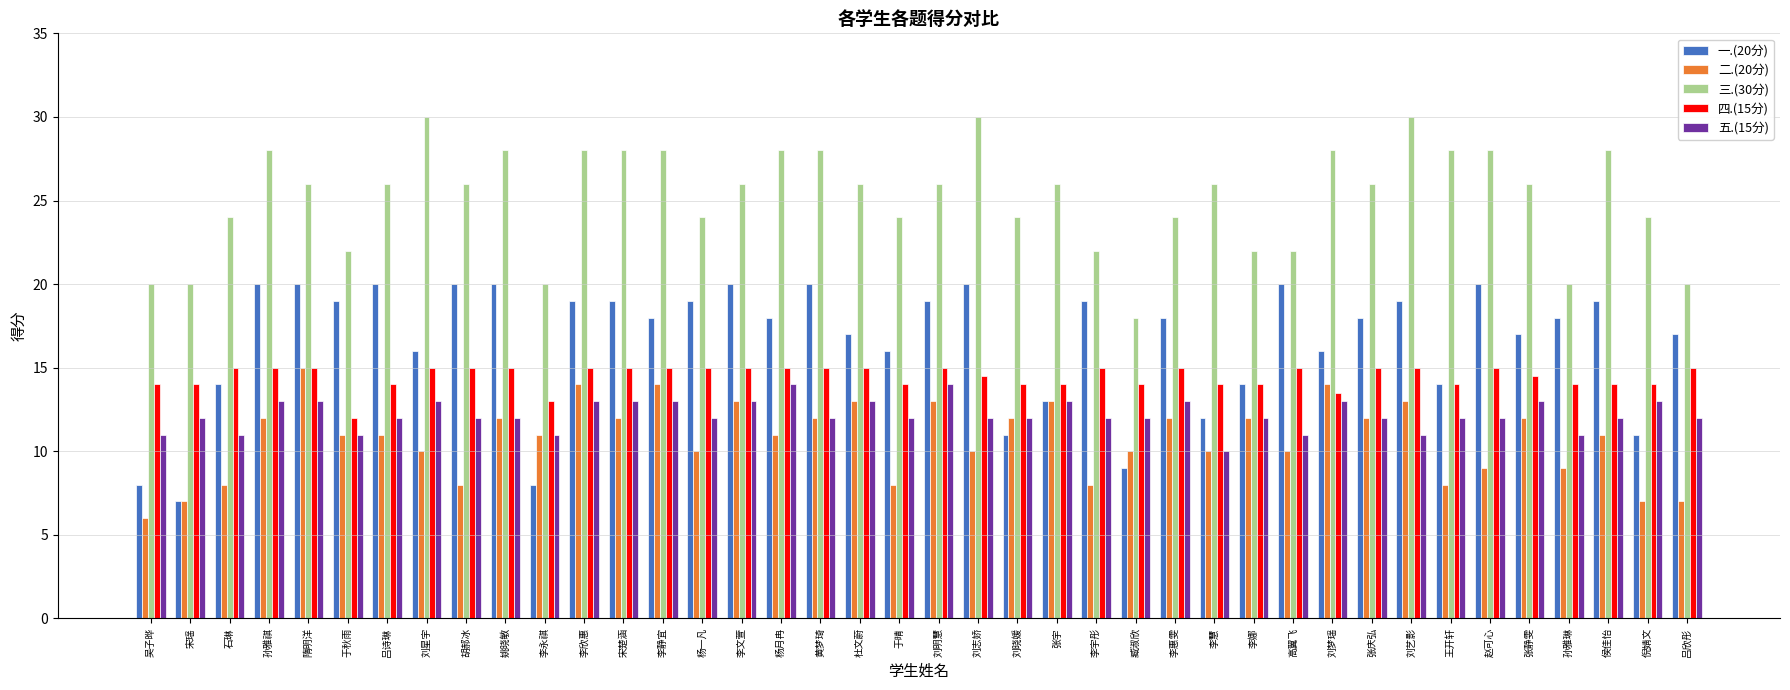

What is the maximum value shown in the chart?

30.0